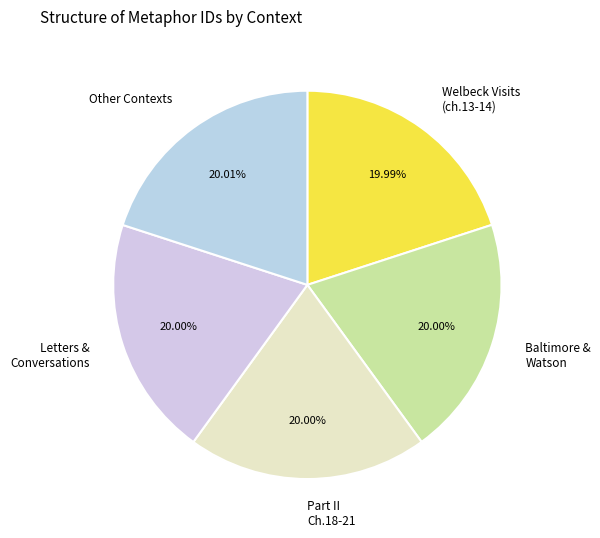

Combined, do Welbeck Visits (ch.13-14) and Other Contexts account for over 50%?

No